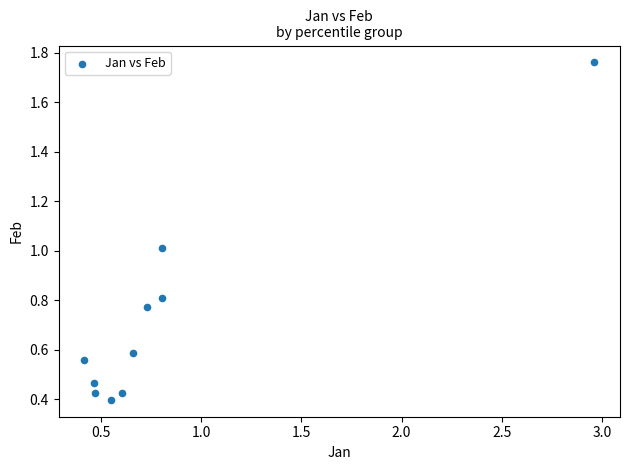

What is the average Y value?

0.7